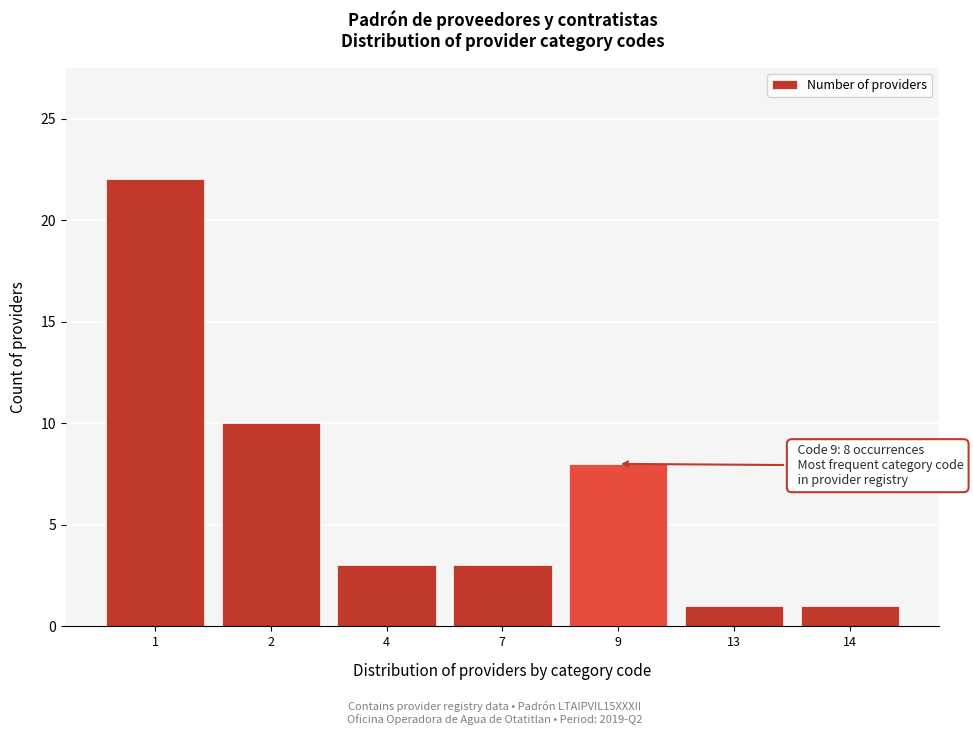

Reading left to right, extract all data points from this chart.

1=22	2=10	4=3	7=3	9=8	13=1	14=1